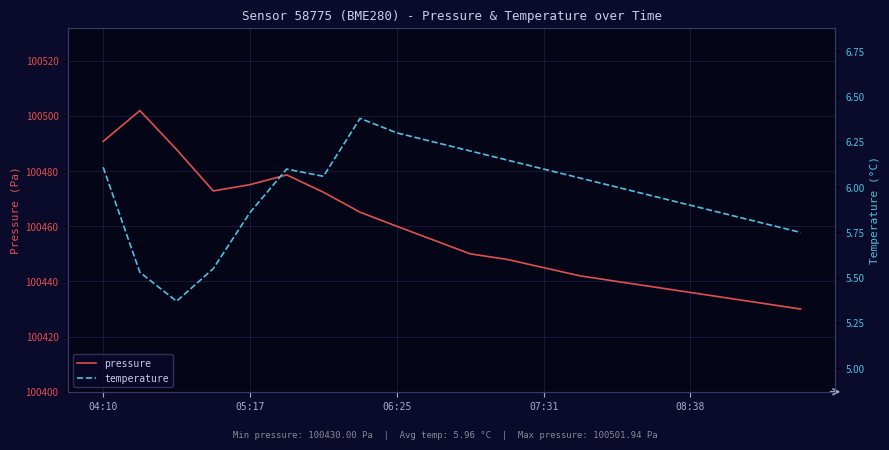

What is the lowest value of the pressure series?

100430.0